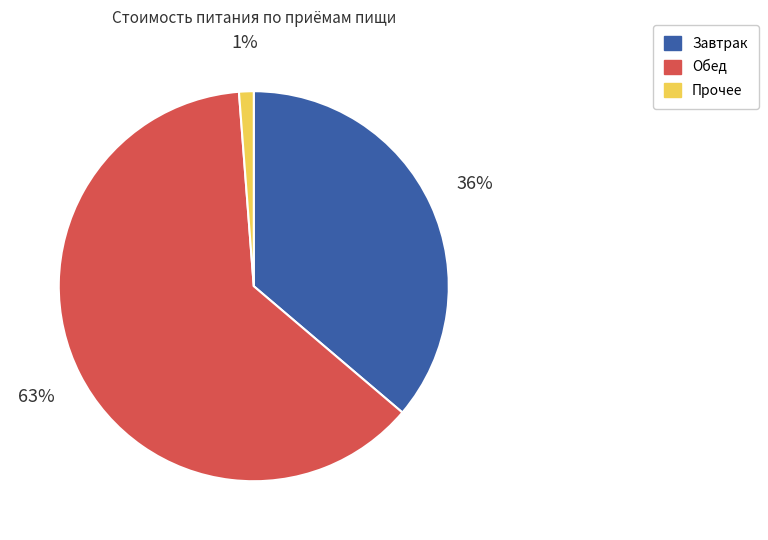

To the nearest percent, what is the average slice percentage?

33%